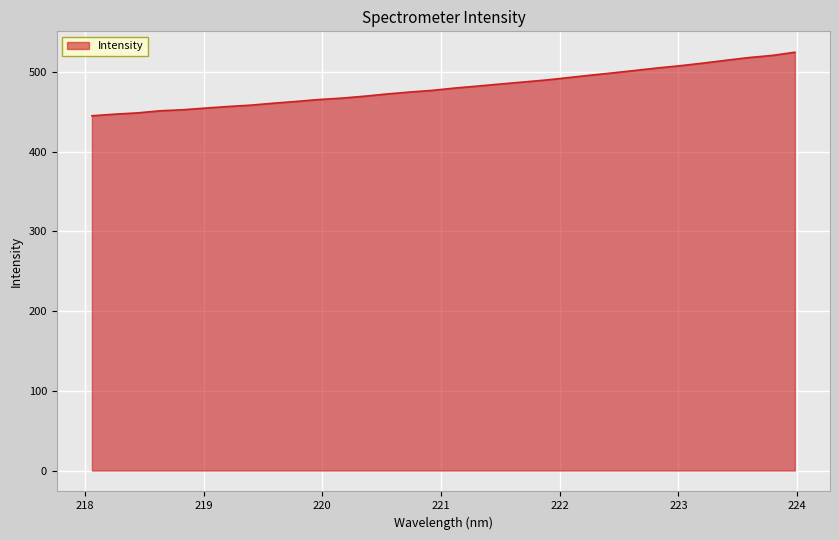

What is the difference between the maximum and minimum values?

79.7